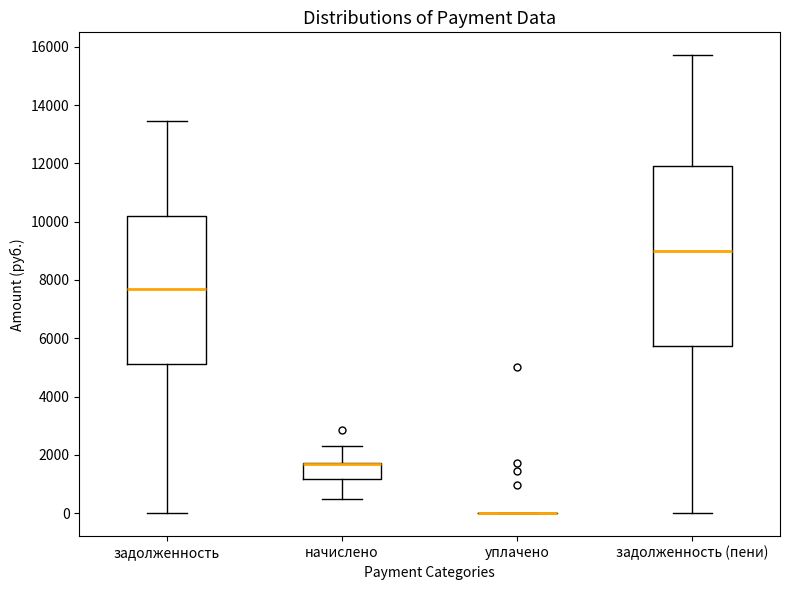

Reading left to right, read every box against the y-axis: the position of its median line, the range the box covers, and the ends of its whiskers. The values are not printed on the chart, so give them approximately, as read against the axis.

задолженность: median 7600, box 5200 to 10200, whiskers 0 to 13400
начислено: median 1600 (drawn on the box's upper edge), box 1200 to 1800, whiskers 400 to 2200
уплачено: box collapsed to a line at 0, whiskers 0 to 0
задолженность (пени): median 9000, box 5800 to 12000, whiskers 0 to 15800